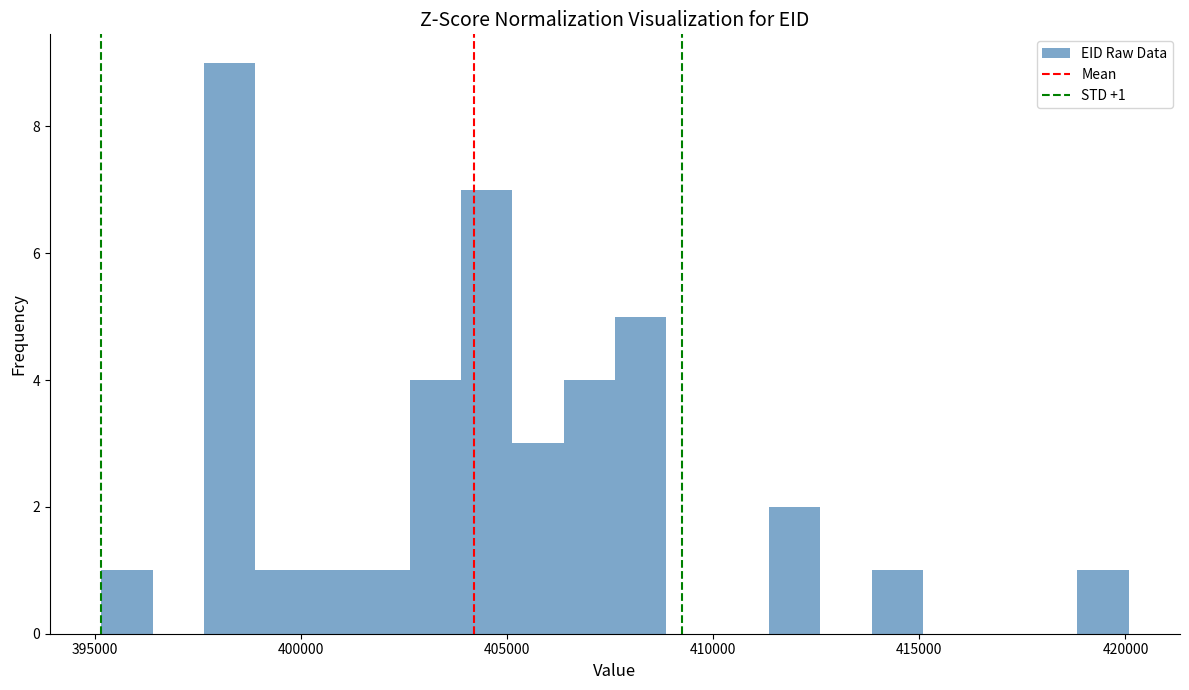

Around what value on the x-axis is the tallest bar? Give the approximate position of its centre, as read against the axis.

398500